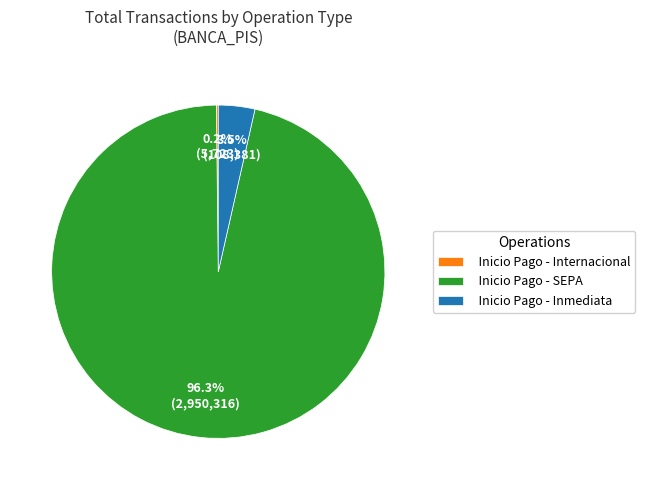

Which slice is the largest?

Inicio Pago - SEPA